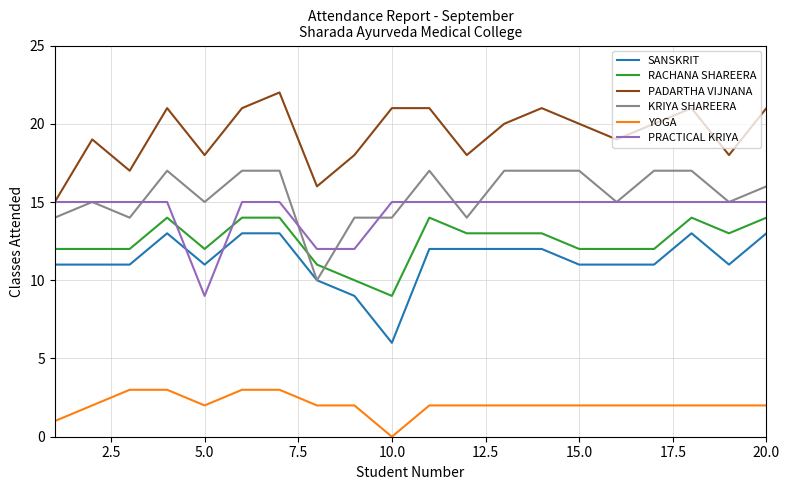

What is the greatest value displayed?

22